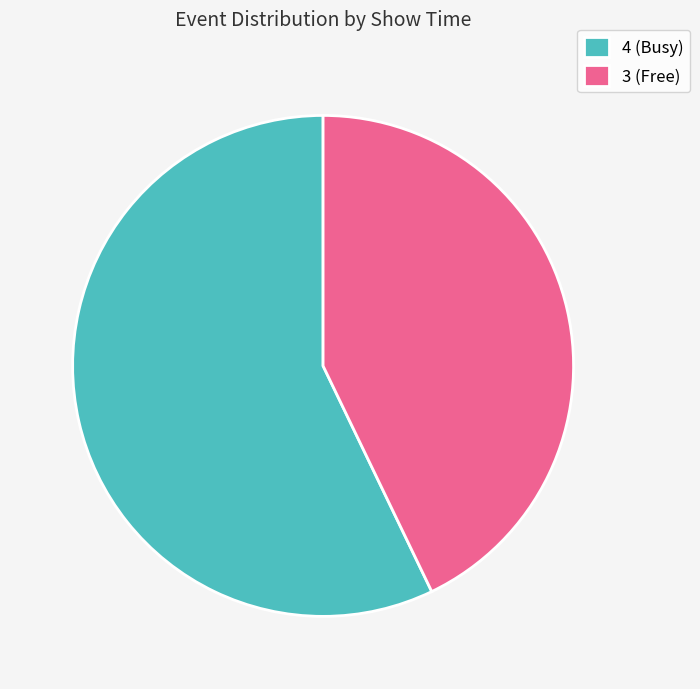

Count the number of slices in the pie.

2